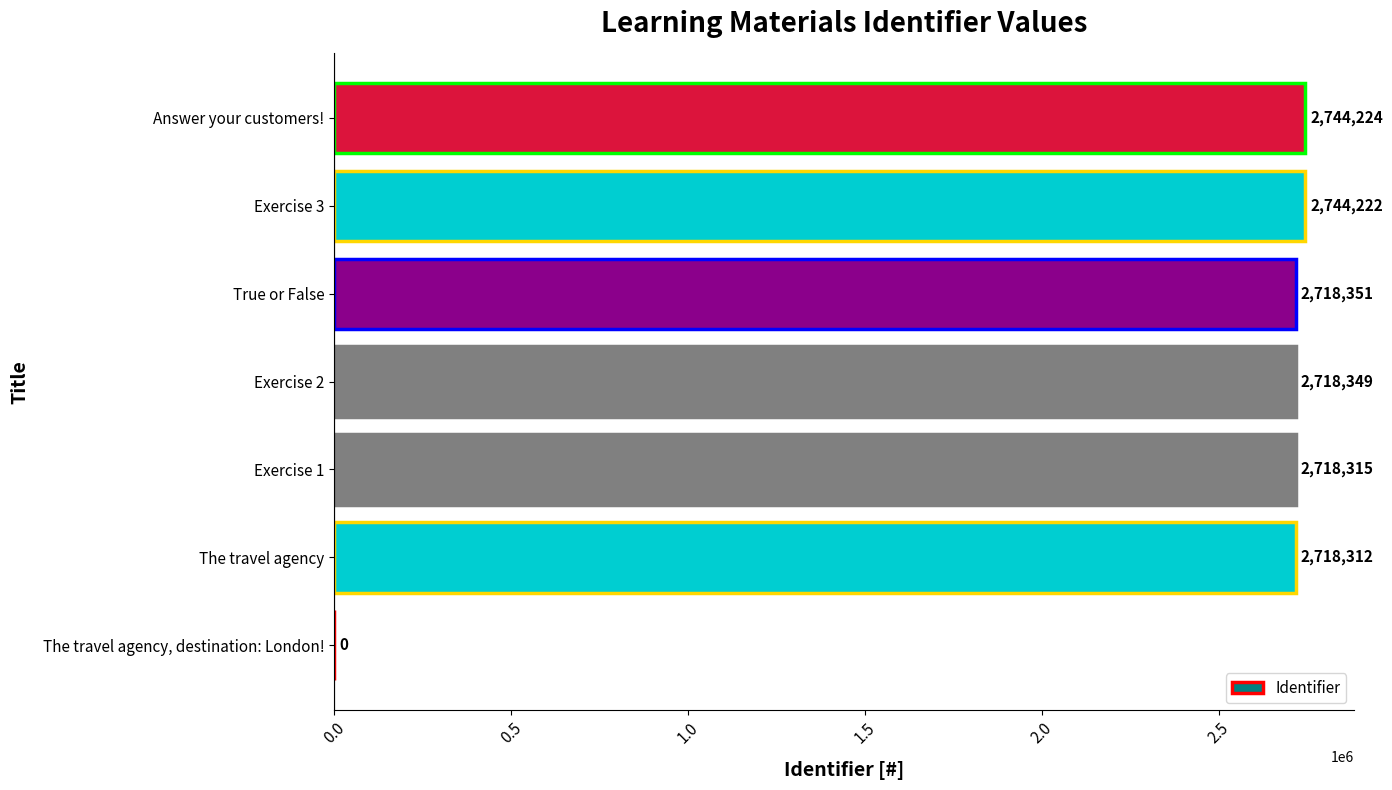

What is the sum of all values?

16361773